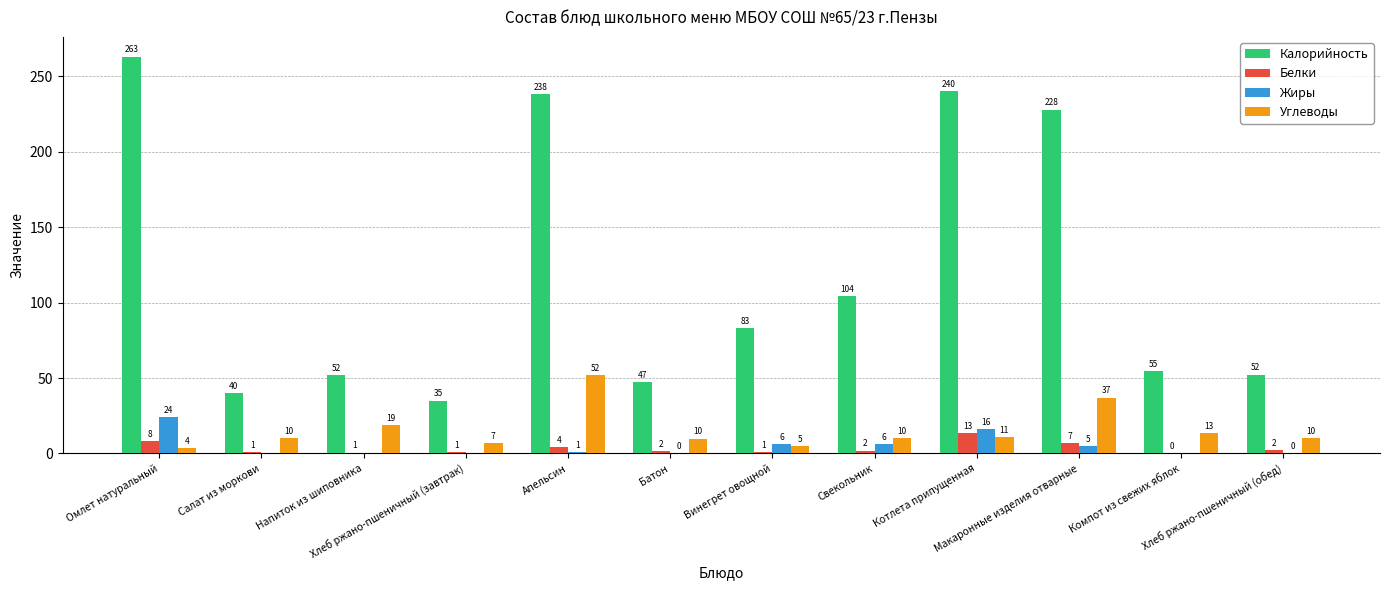

Which series has the largest total across all categories?

Калорийность